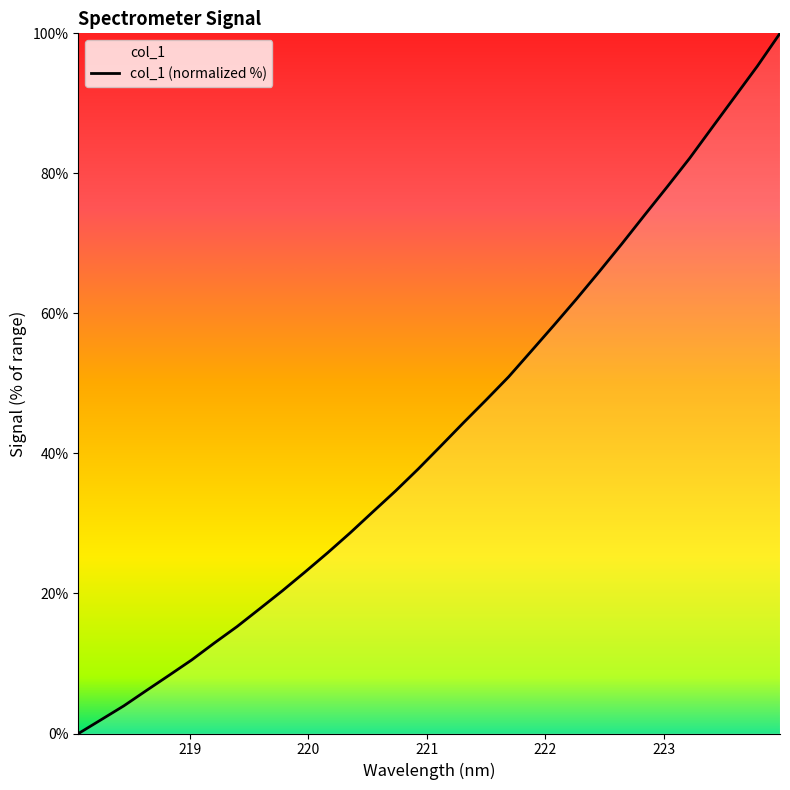

How many categories are shown in the chart?

32